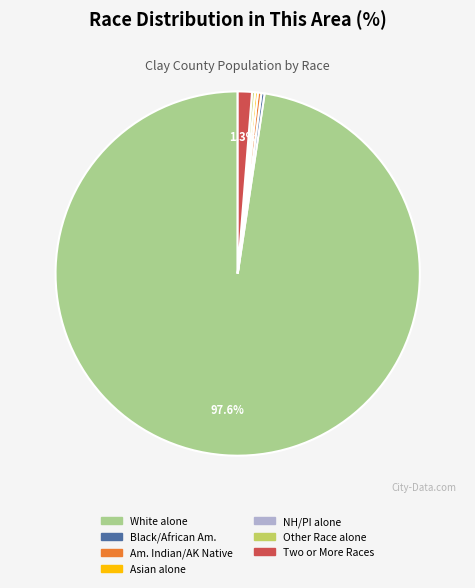

What is the majority slice?

White alone